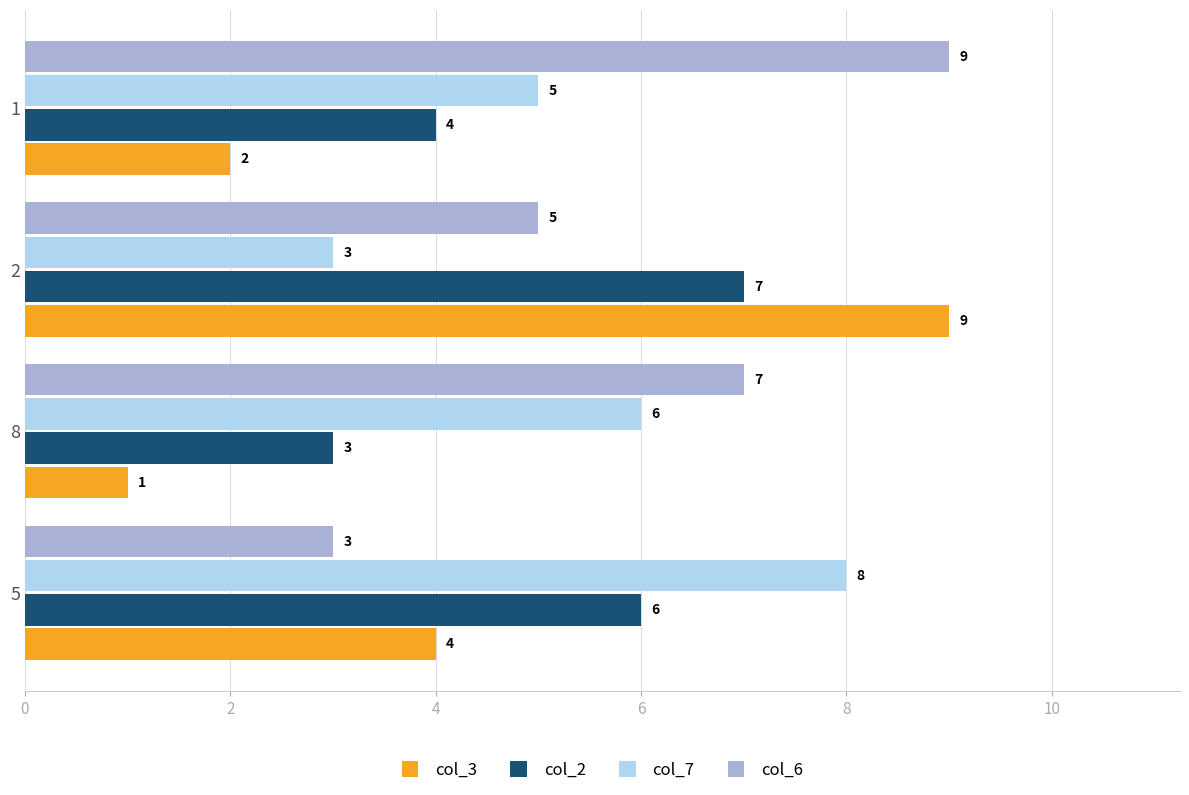

The value of col_3 at 5 is 3. True or false?

False